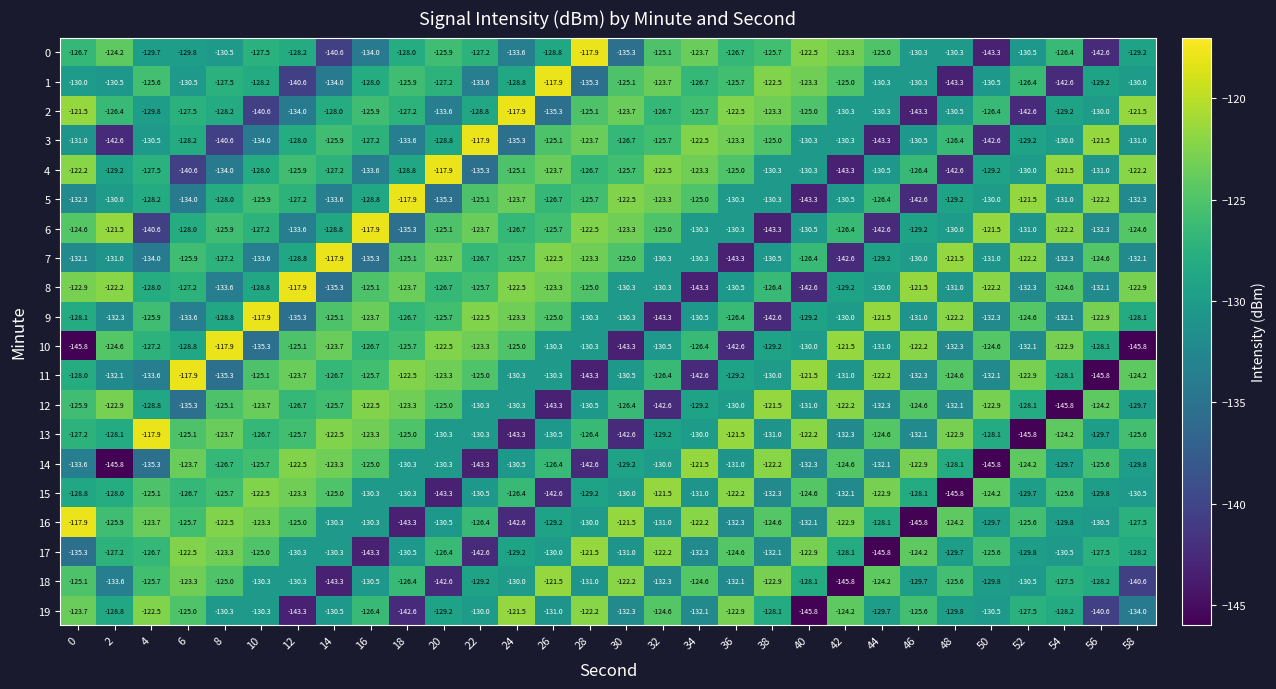

Is it true that 9 equals -32.4 at 12?

False